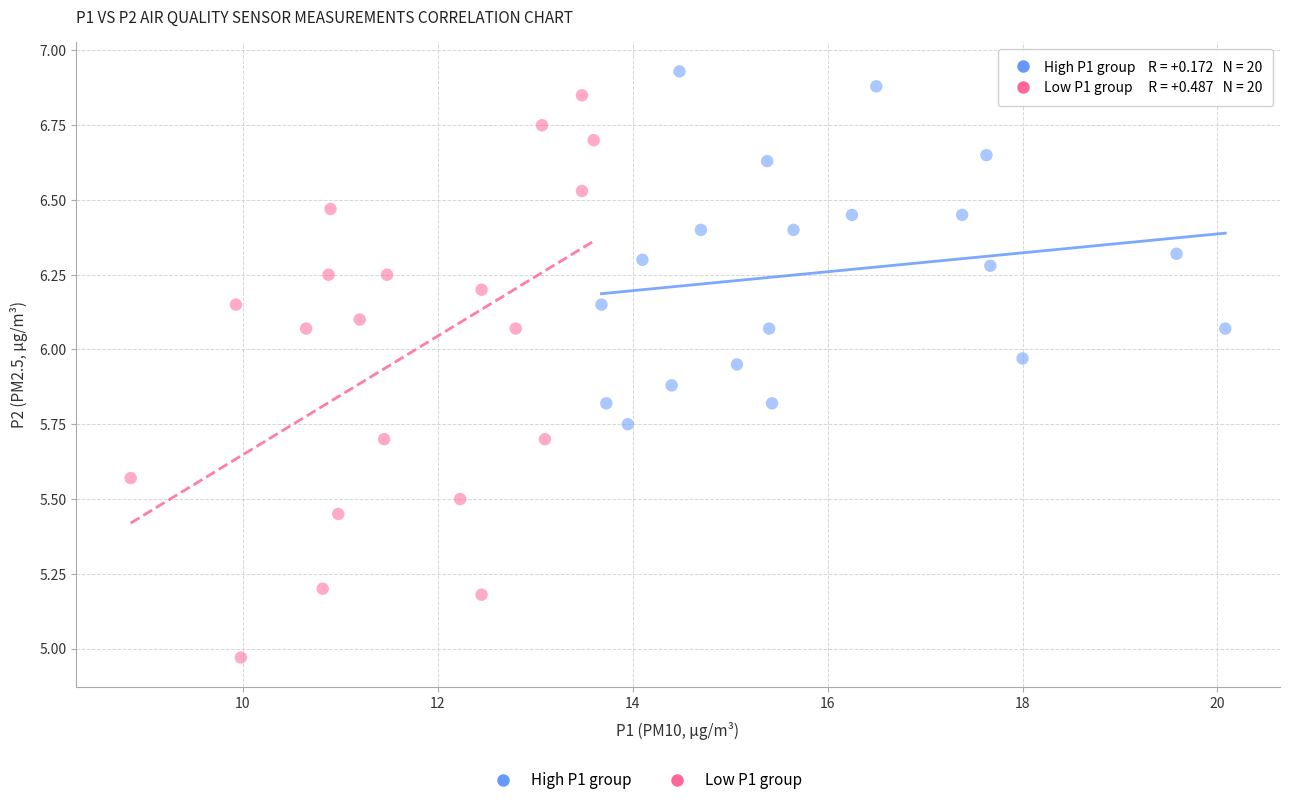

Which series has the largest Y range (max minus min)?

Low P1 group